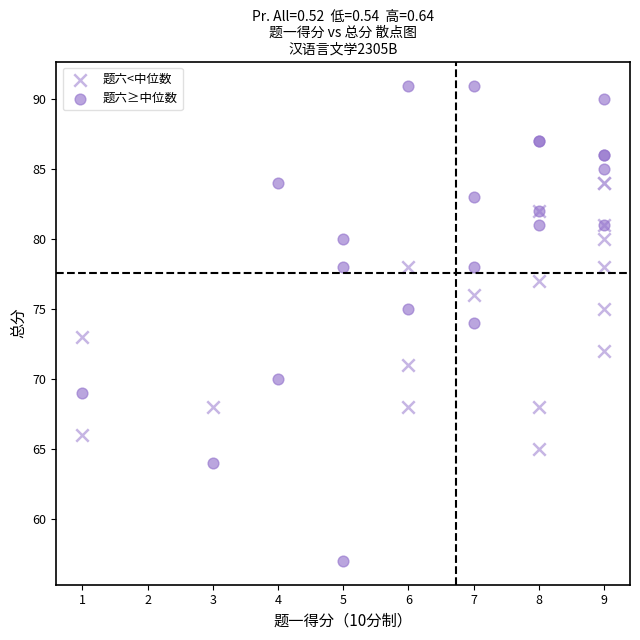

Which series reaches the maximum Y coordinate?

题六≥中位数